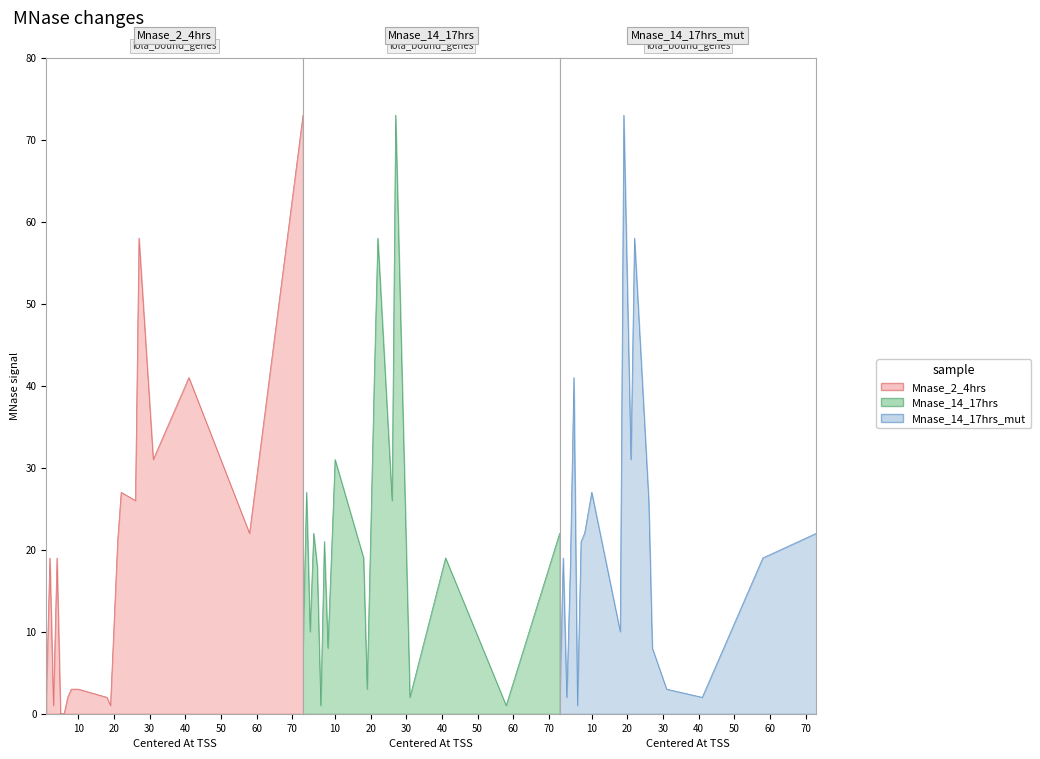

Rank the series at 27 from lowest to highest value.

Mnase_14_17hrs_mut, Mnase_2_4hrs, Mnase_14_17hrs